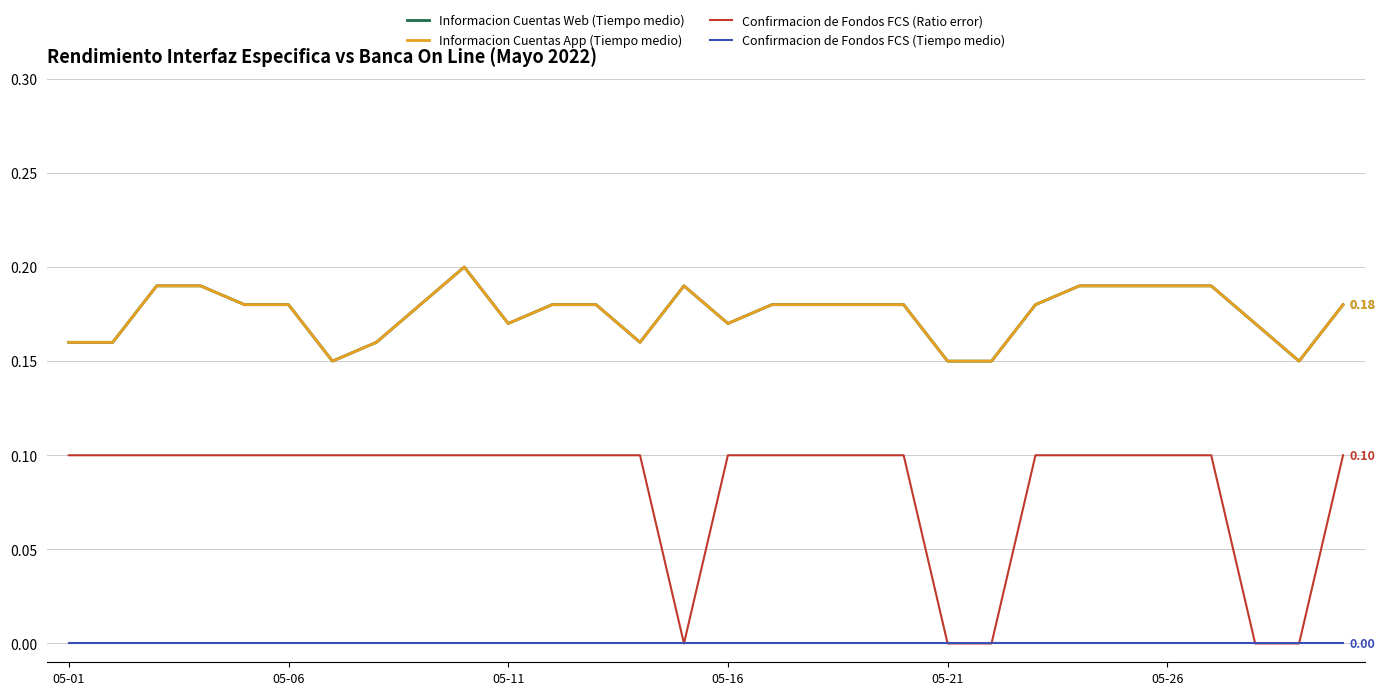

True or false: Informacion Cuentas Web (Tiempo medio) and Confirmacion de Fondos FCS (Ratio error) intersect in this chart.

False